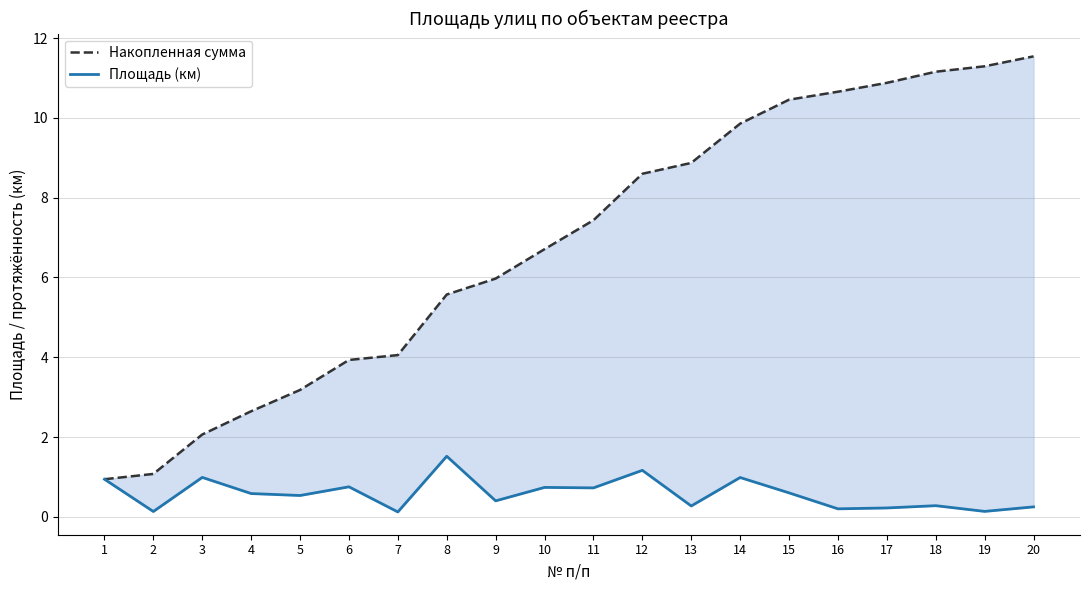

What is the difference between the maximum and minimum values in the Накопленная сумма series?

10.6